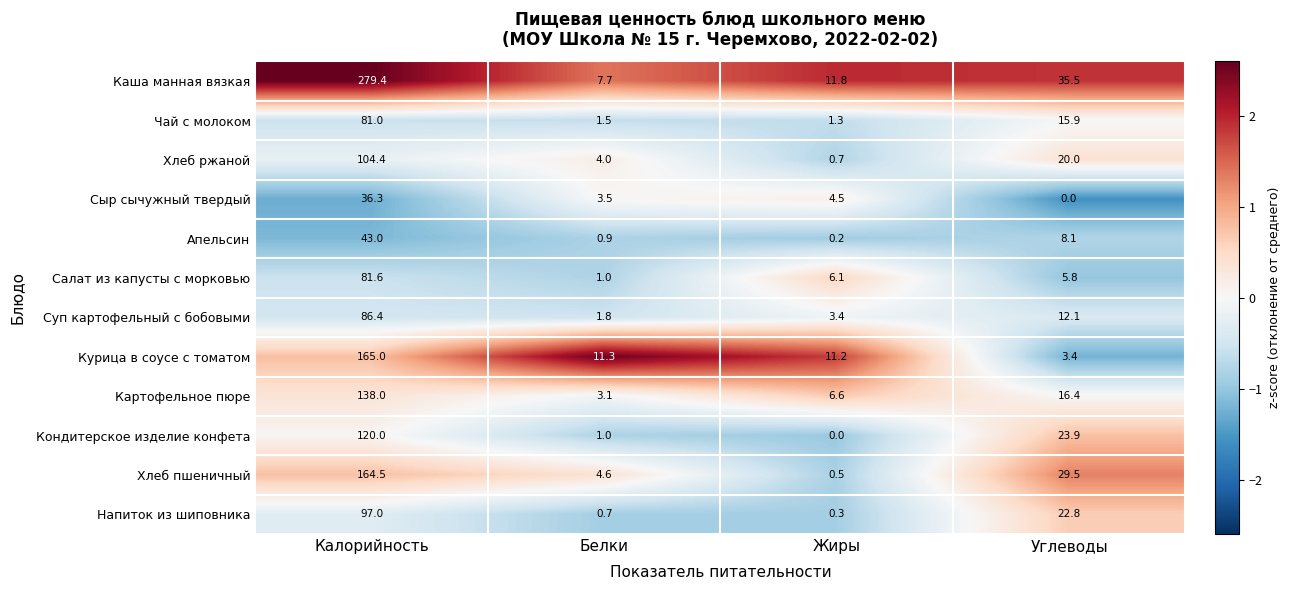

What is the difference between the second highest and minimum values in the Чай с молоком series?

14.6